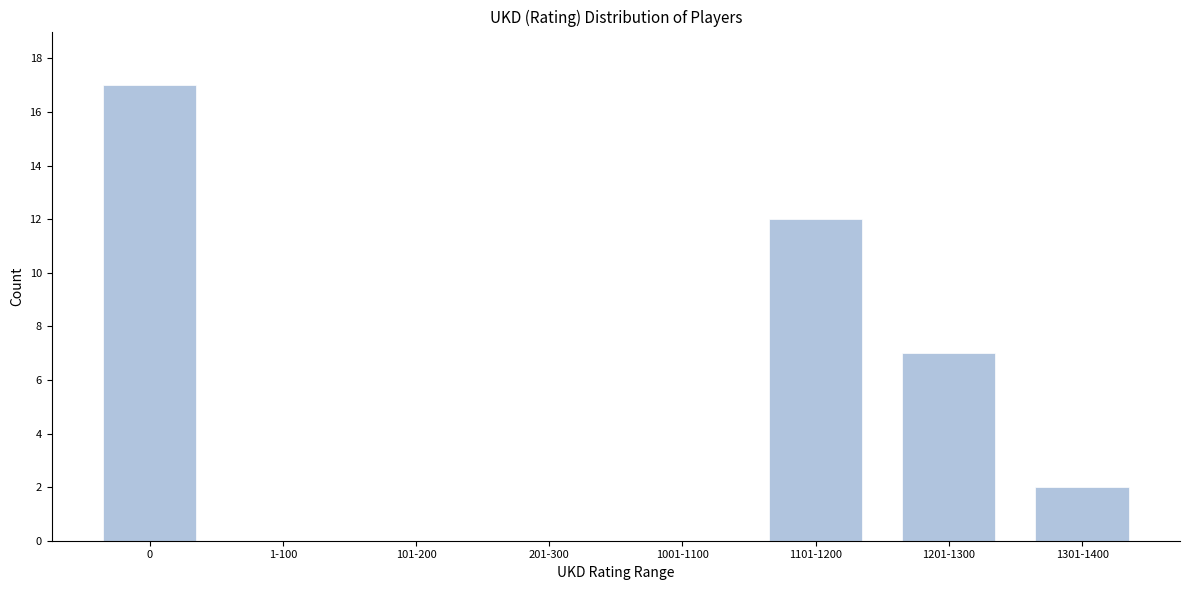

Reading right to left, what are all the values shown in this chart?

1301-1400=2	1201-1300=7	1101-1200=12	1001-1100=0	201-300=0	101-200=0	1-100=0	0=17